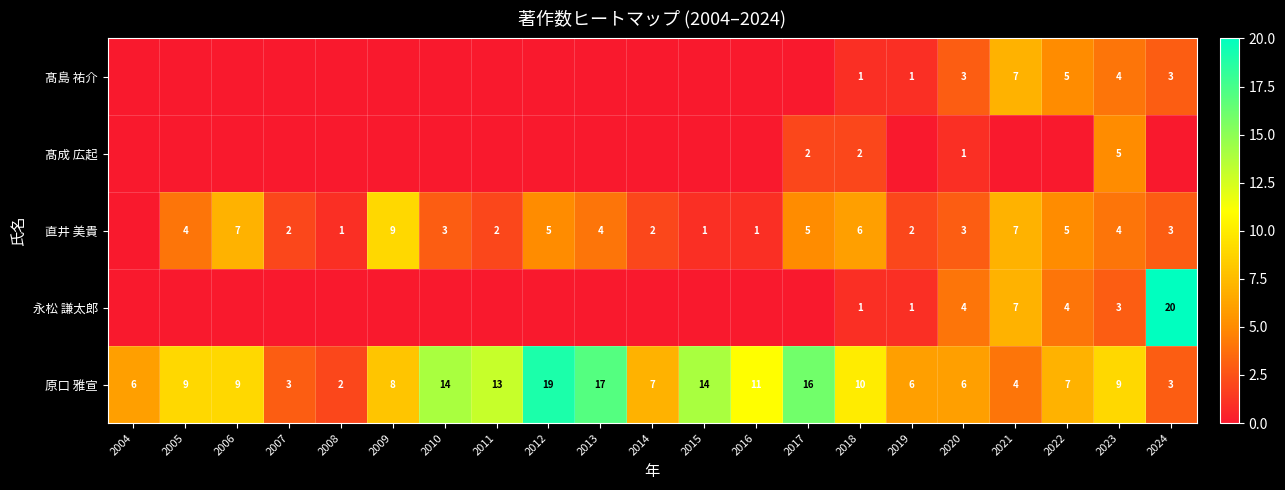

The value of 直井 美貴 at 2019 is 1. True or false?

False